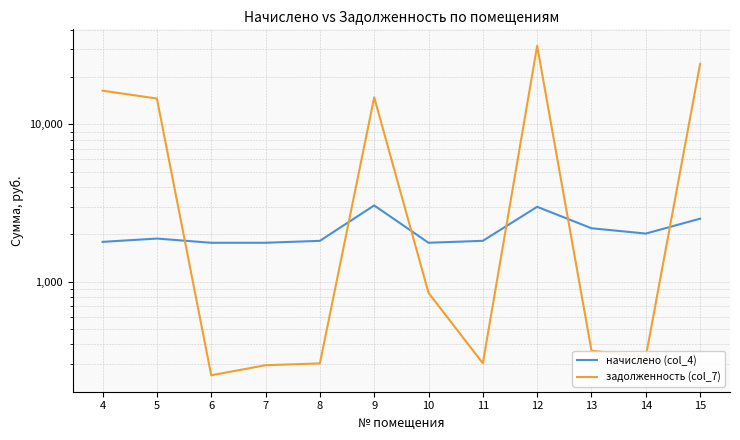

At which category does начислено (col_4) reach its first local peak?

5